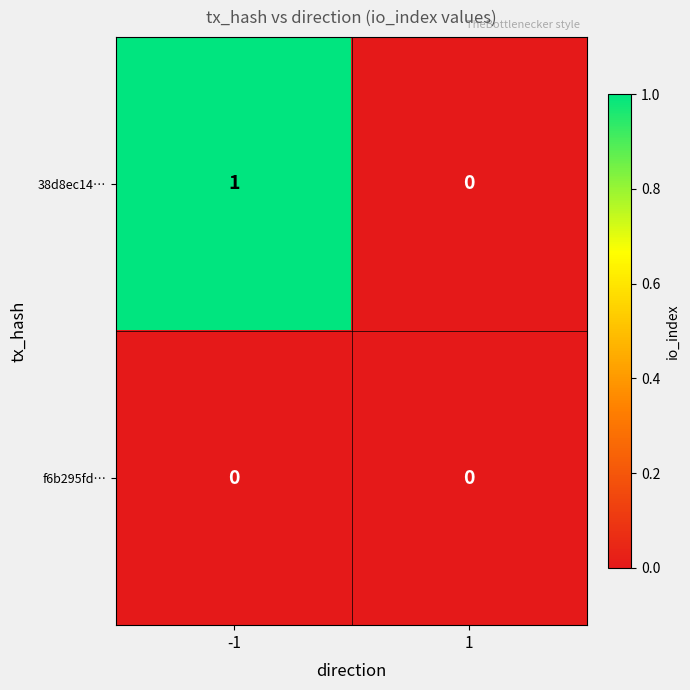

List the series in order of their overall mean, highest first.

38d8ec14…, f6b295fd…